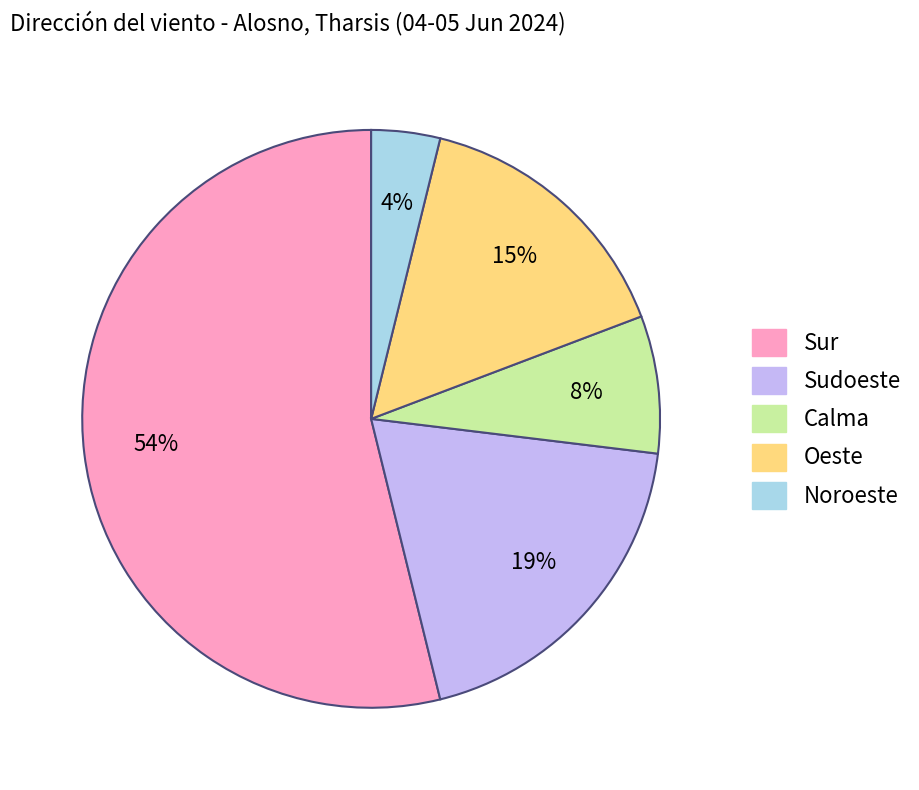

Between Sur and Oeste, which is larger?

Sur